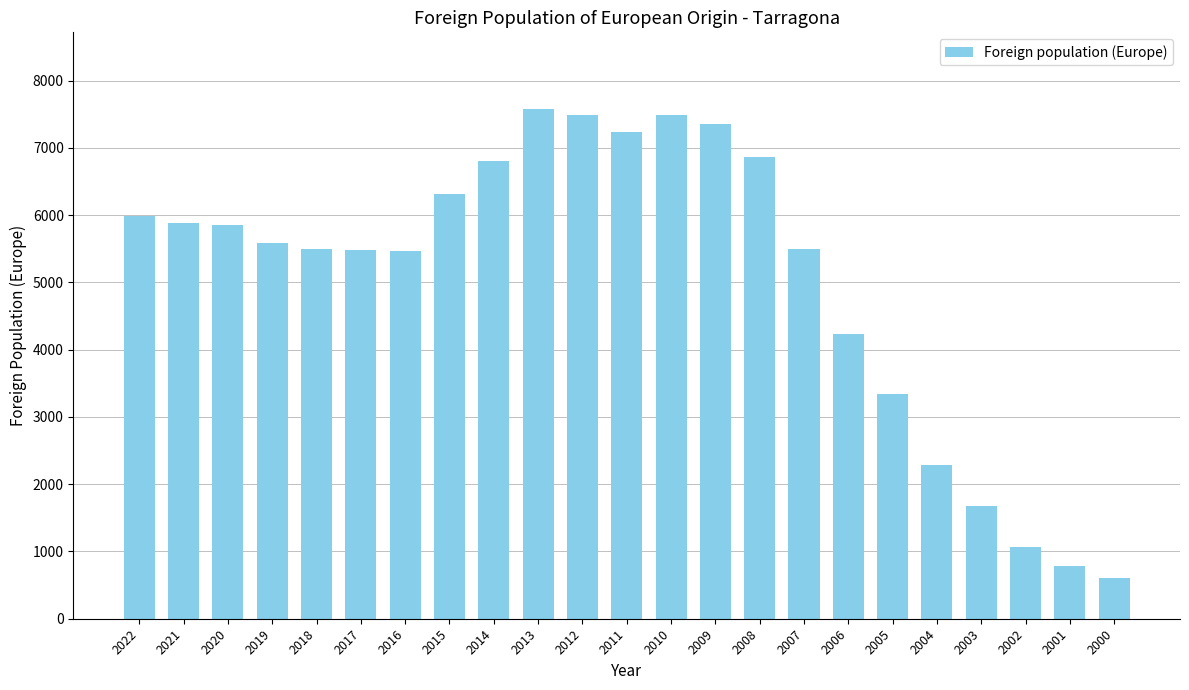

What value does the data have at 2022?

5981